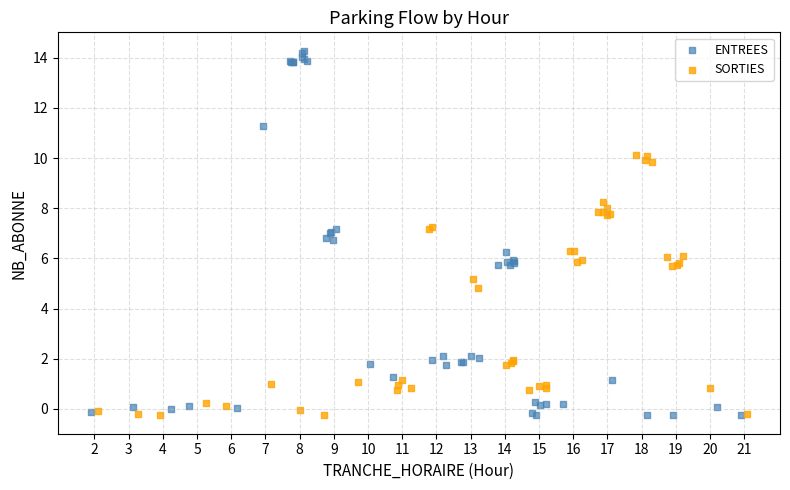

Which series contains the highest Y value?

ENTREES